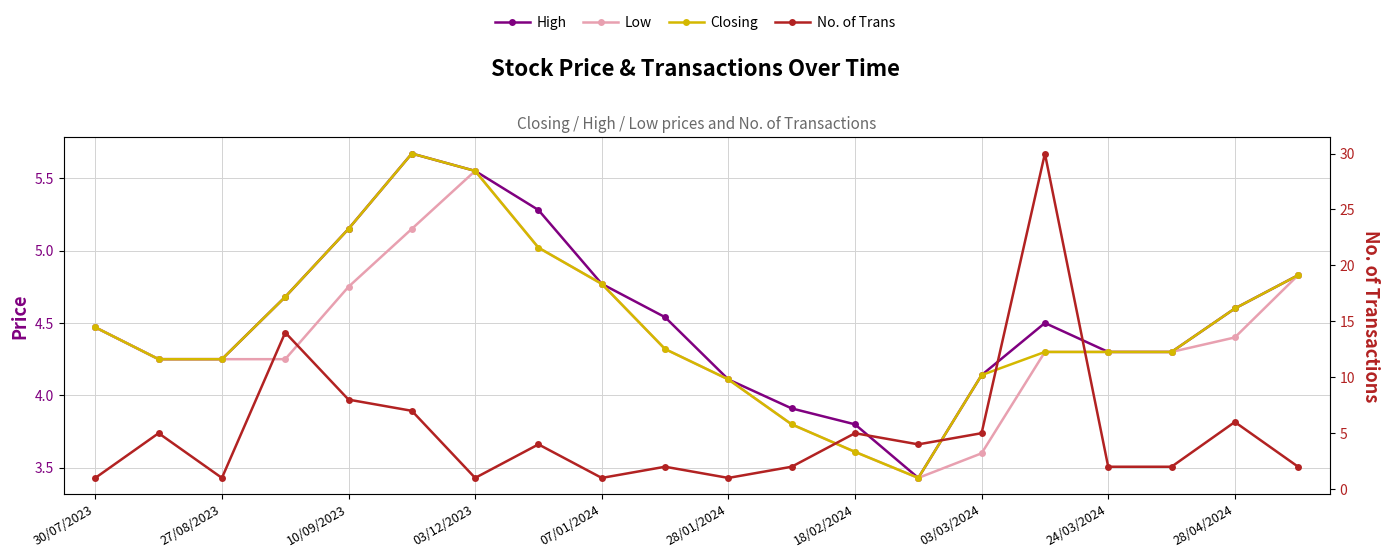

Is this an area chart (filled region under the line)?

No